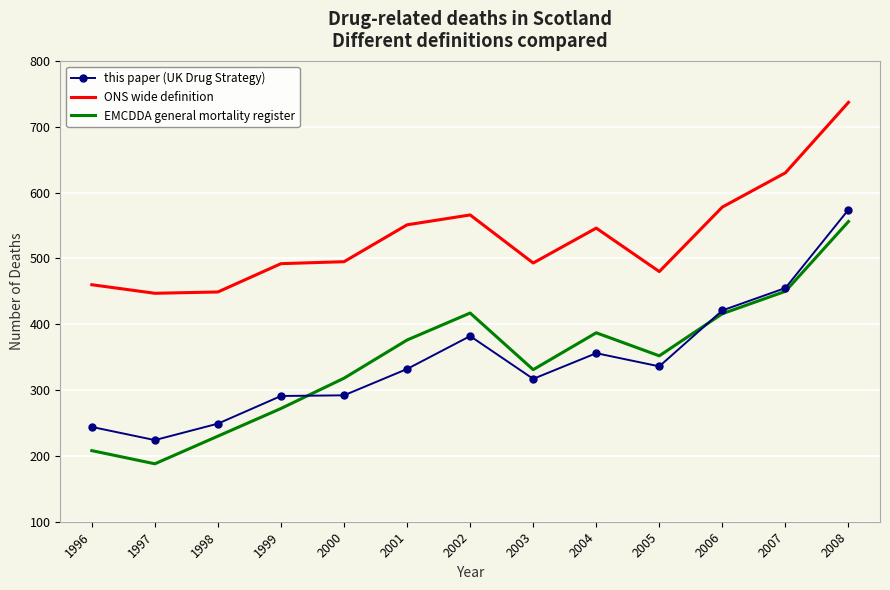

True or false: this paper (UK Drug Strategy) and EMCDDA general mortality register cross at least once.

True